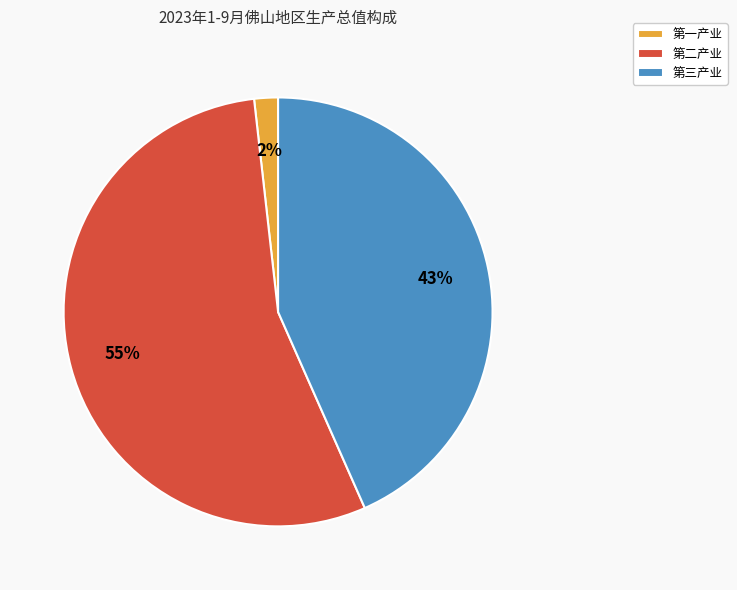

Which has a higher value, 第三产业 or 第一产业?

第三产业